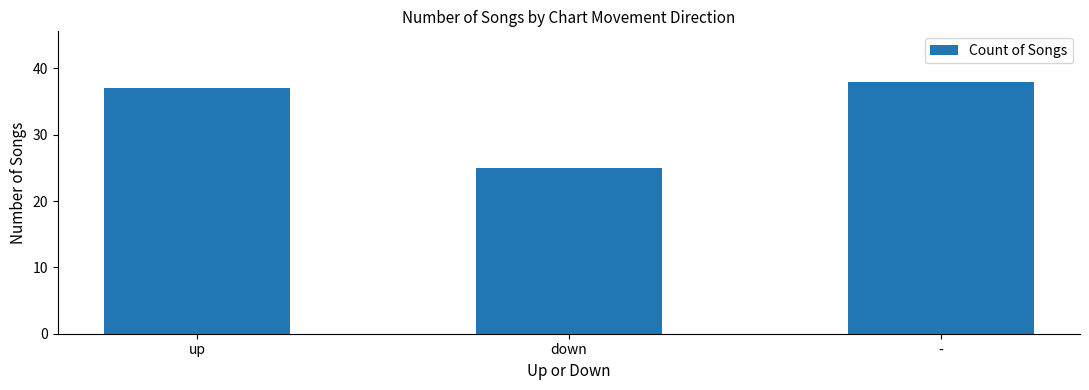

What is the change in value from up to -?

+1